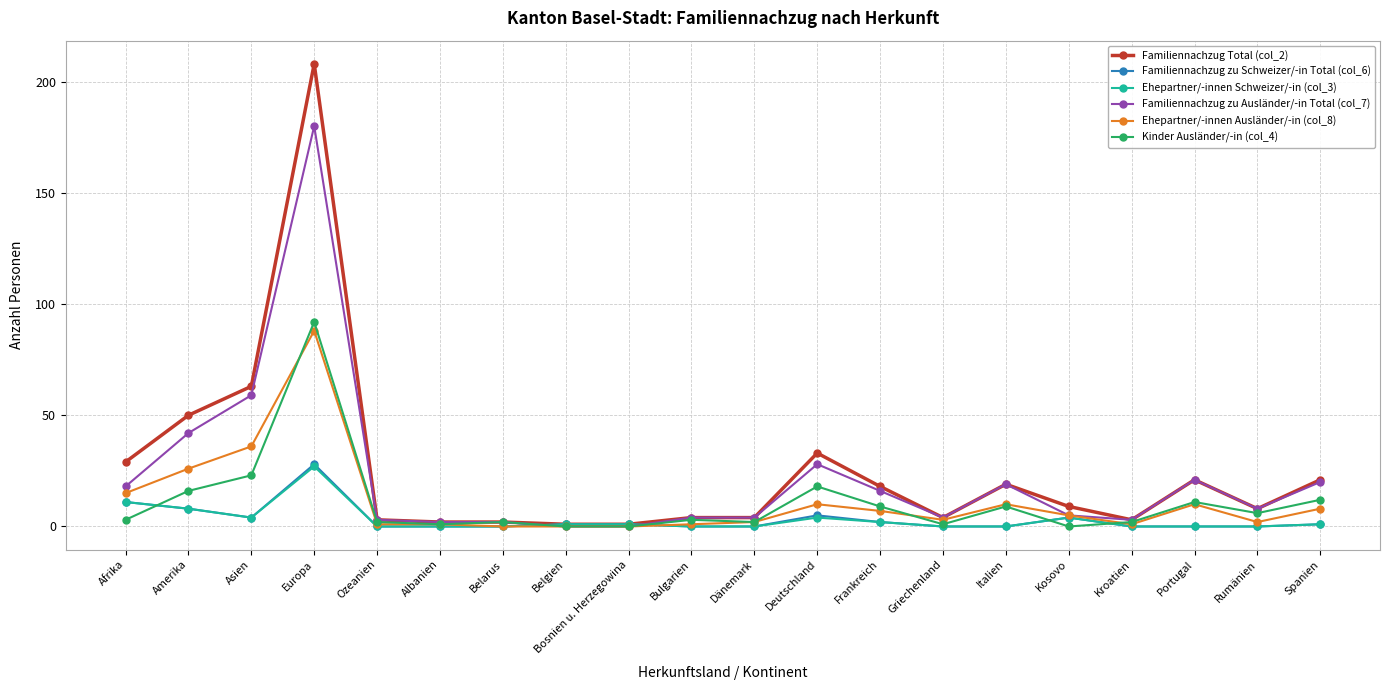

At which label does Familiennachzug zu Ausländer/-in Total (col_7) reach its peak?

Europa